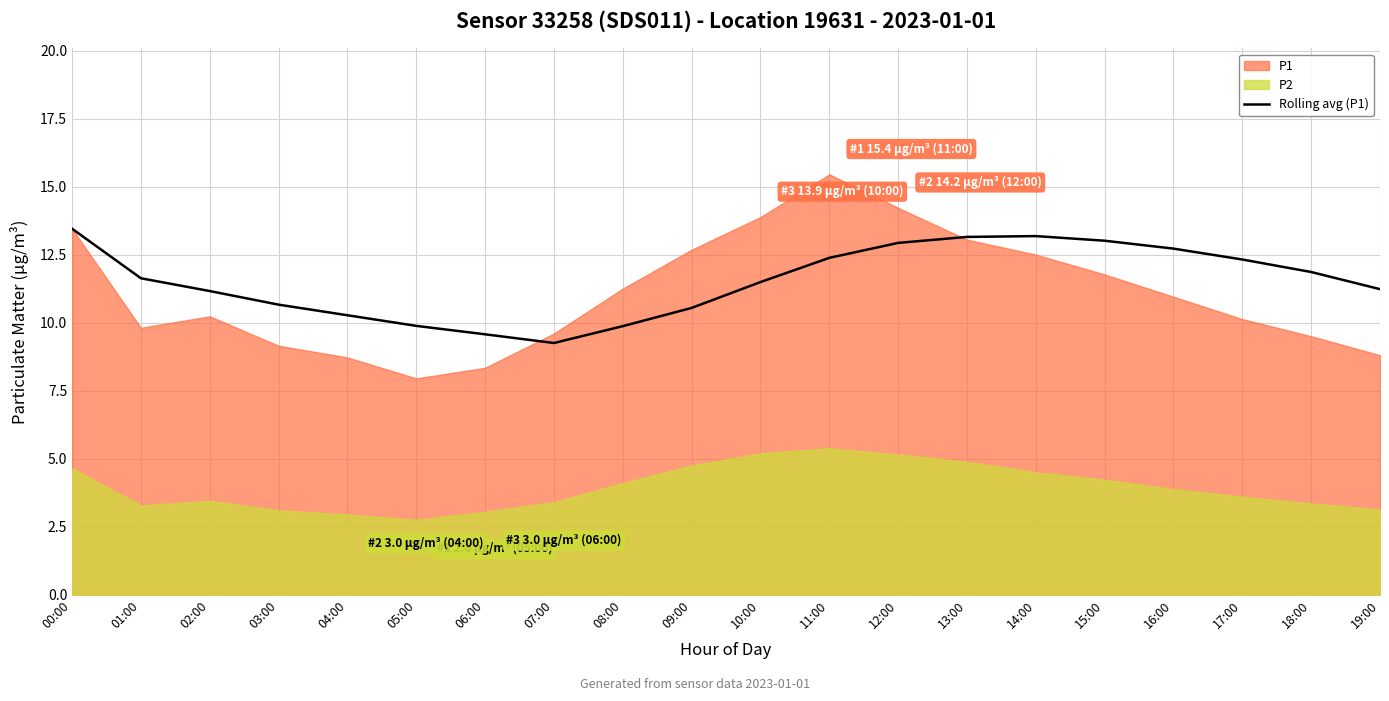

The value of Rolling avg (P1) at 01:00 is 3.5. True or false?

False